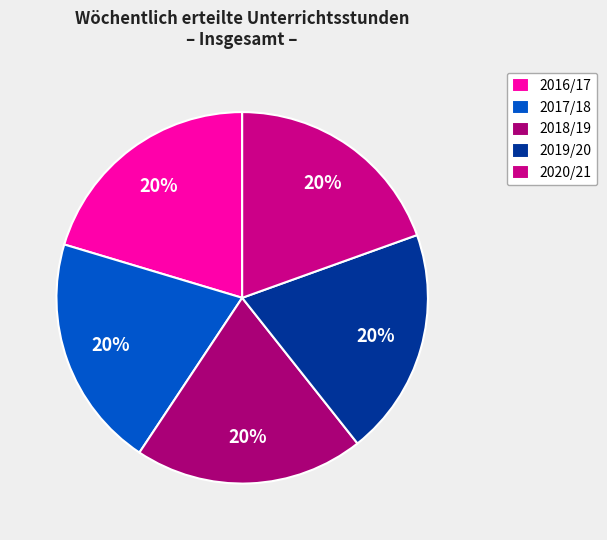

Is there any slice that represents more than half of the pie?

No